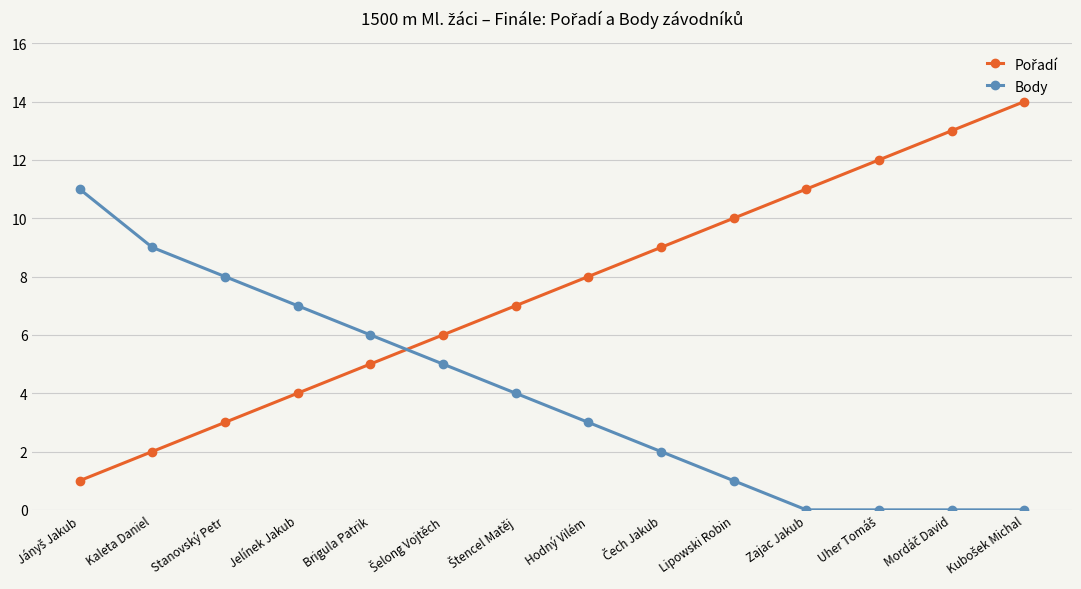

What is the average value of the Body series?

4